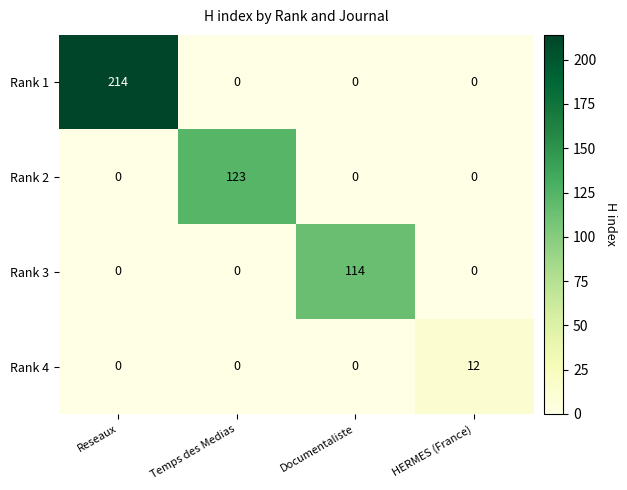

Rank the series by their maximum value, from highest to lowest.

Rank 1, Rank 2, Rank 3, Rank 4